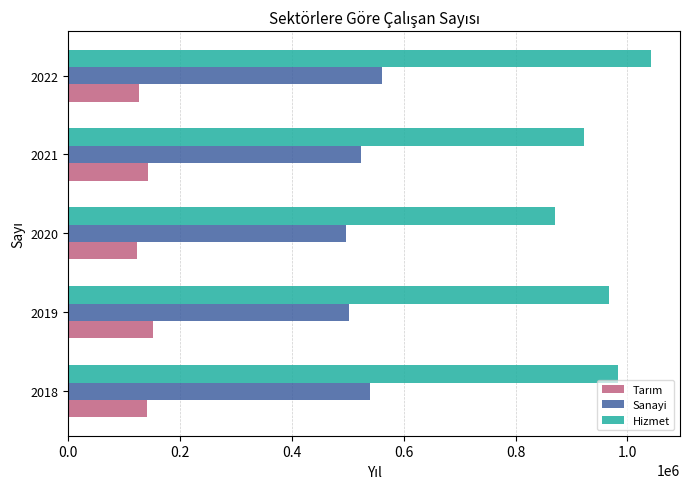

At which category is the sum across all series the highest?

2022